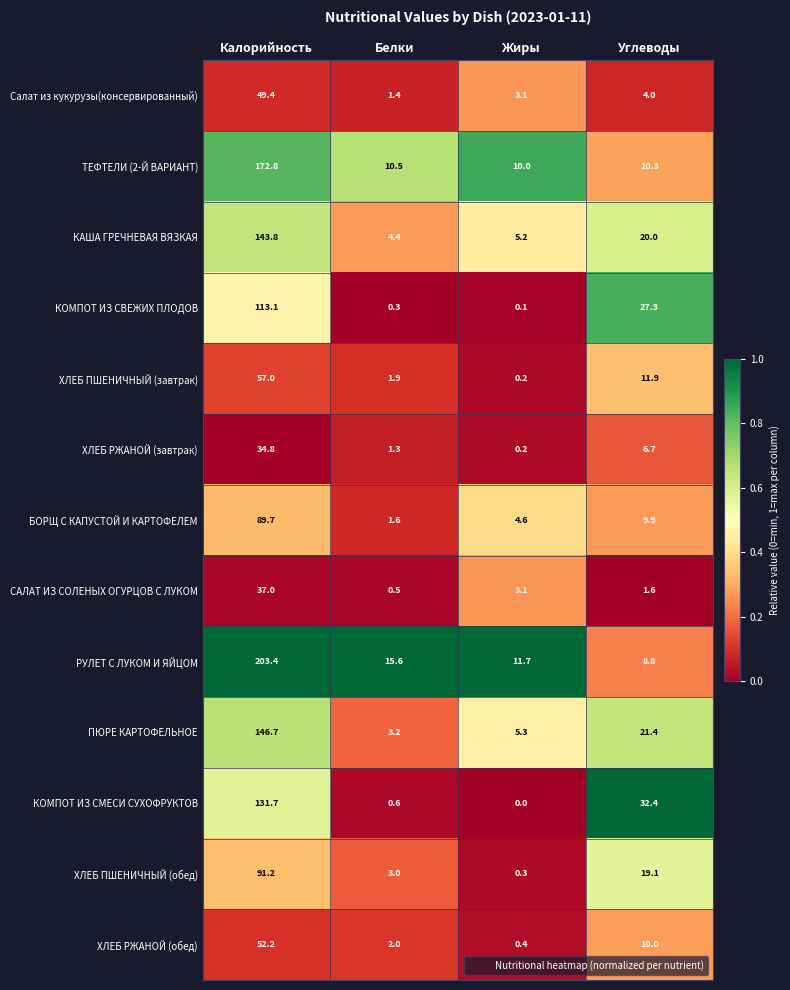

At which category does the chart reach its minimum across all series?

Жиры